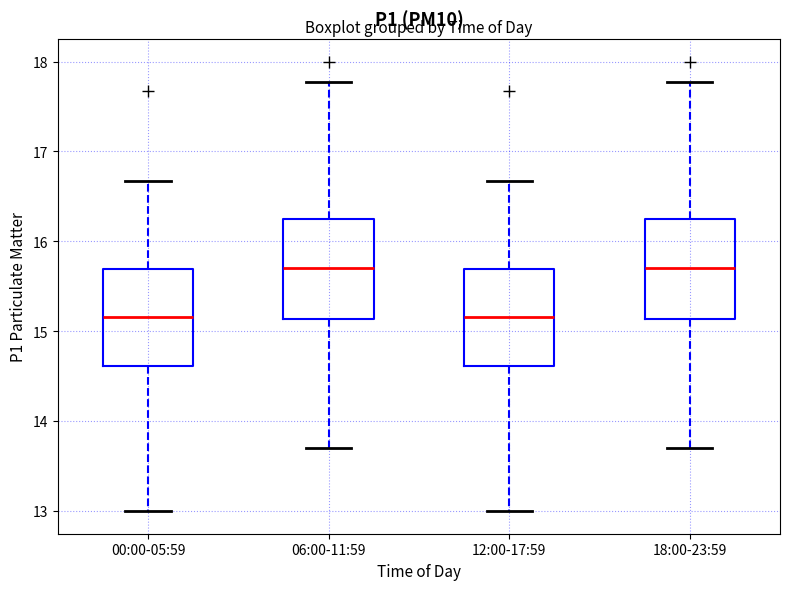

Reading left to right, read every box against the y-axis: the position of its median line, the range the box covers, and the ends of its whiskers. The values are not printed on the chart, so give them approximately, as read against the axis.

00:00-05:59: median 15.2, box 14.6 to 15.7, whiskers 13.0 to 16.7
06:00-11:59: median 15.7, box 15.1 to 16.3, whiskers 13.7 to 17.8
12:00-17:59: median 15.2, box 14.6 to 15.7, whiskers 13.0 to 16.7
18:00-23:59: median 15.7, box 15.1 to 16.3, whiskers 13.7 to 17.8